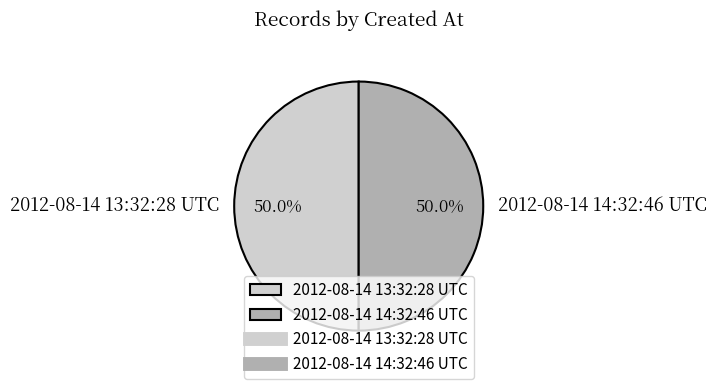

Approximately how many times larger is the value at 2012-08-14 14:32:46 UTC compared to 2012-08-14 13:32:28 UTC?

1.0